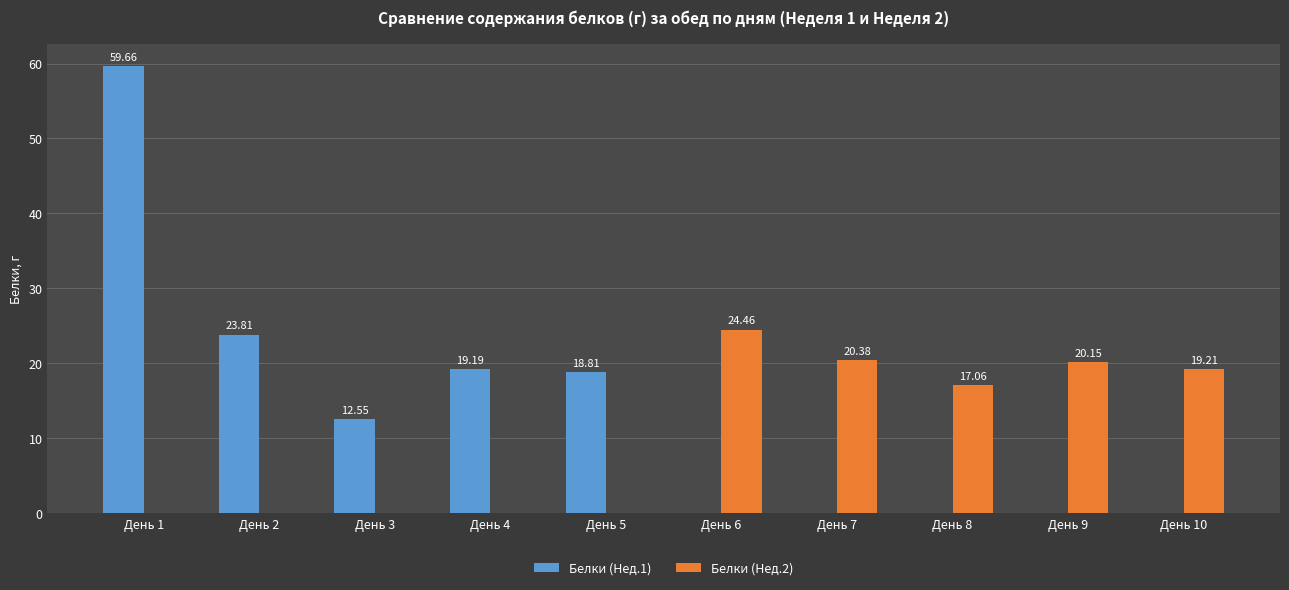

Which series has the largest total across all categories?

Белки (Нед.1)